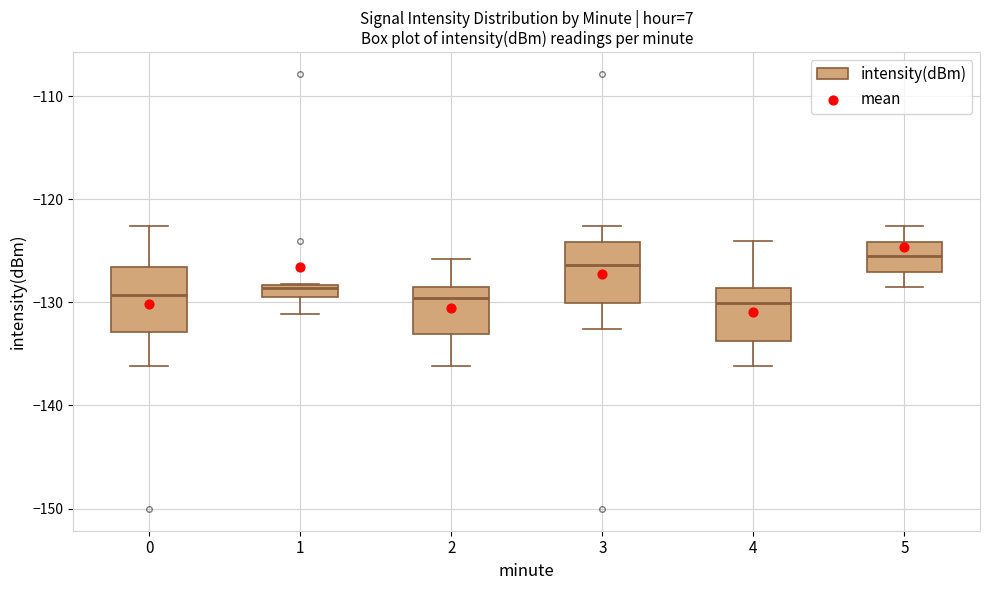

Where does the lower whisker of the box at x = 5 end on the y-axis? The values are not printed on the chart, so give them approximately, as read against the axis.

-128